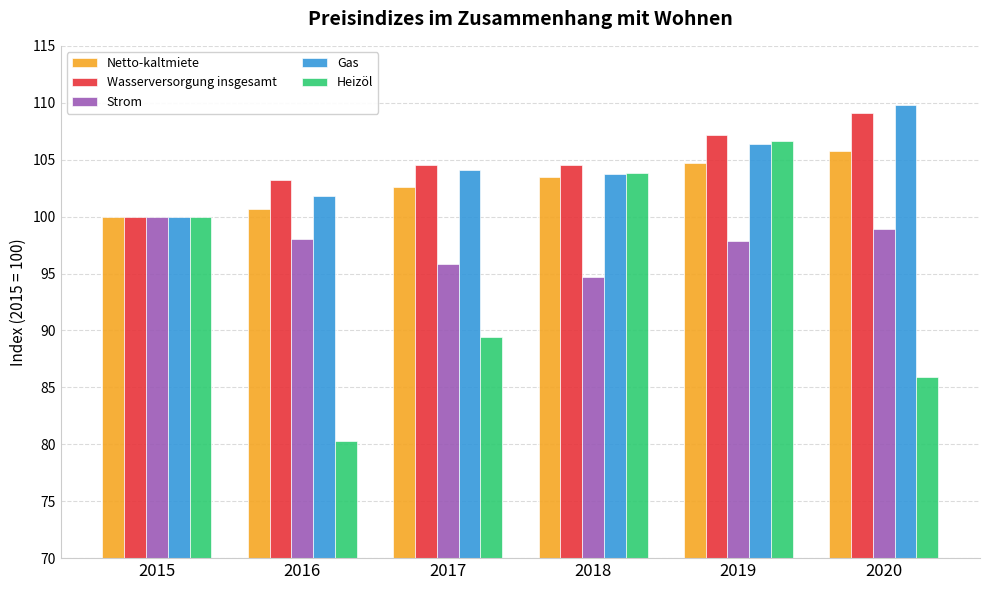

What is the value of the Strom bar at the 5th from the left?

97.9